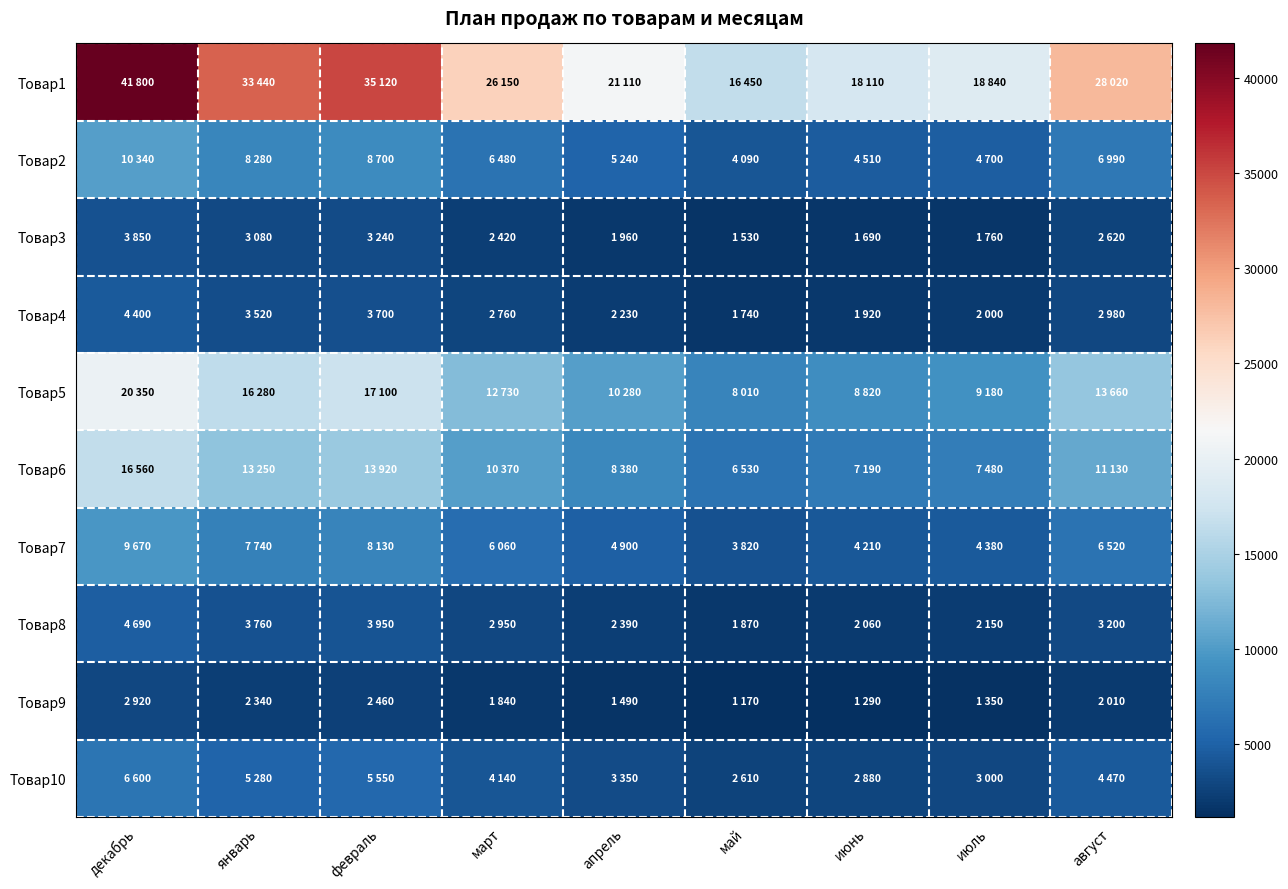

At which category is the sum across all series the highest?

декабрь